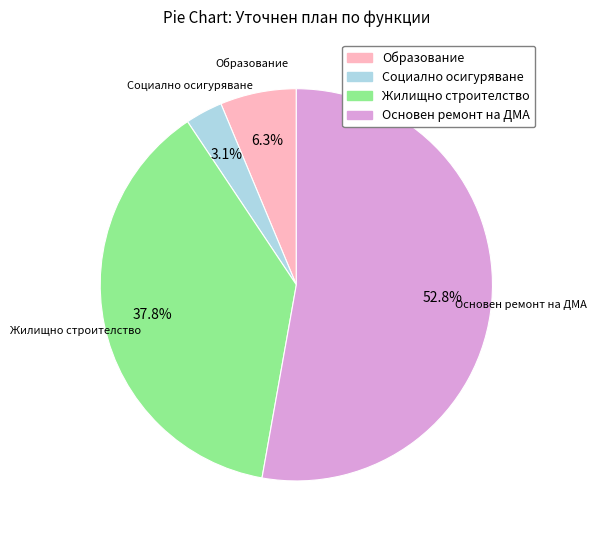

The Жилищно строителство slice represents 29% of the pie. True or false?

False